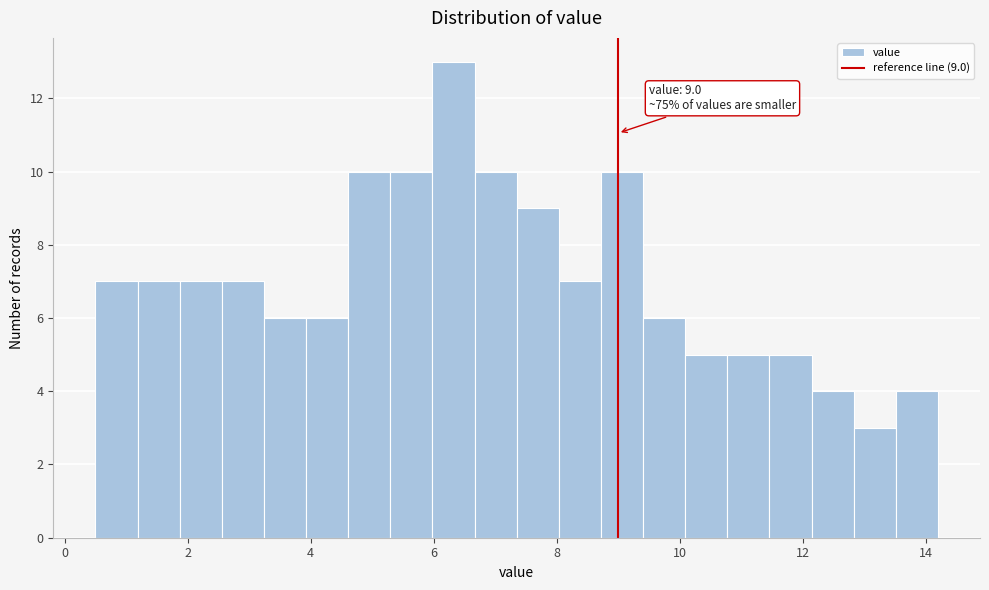

Read against the x-axis, roughly where is the centre of the tallest bar?

6.4